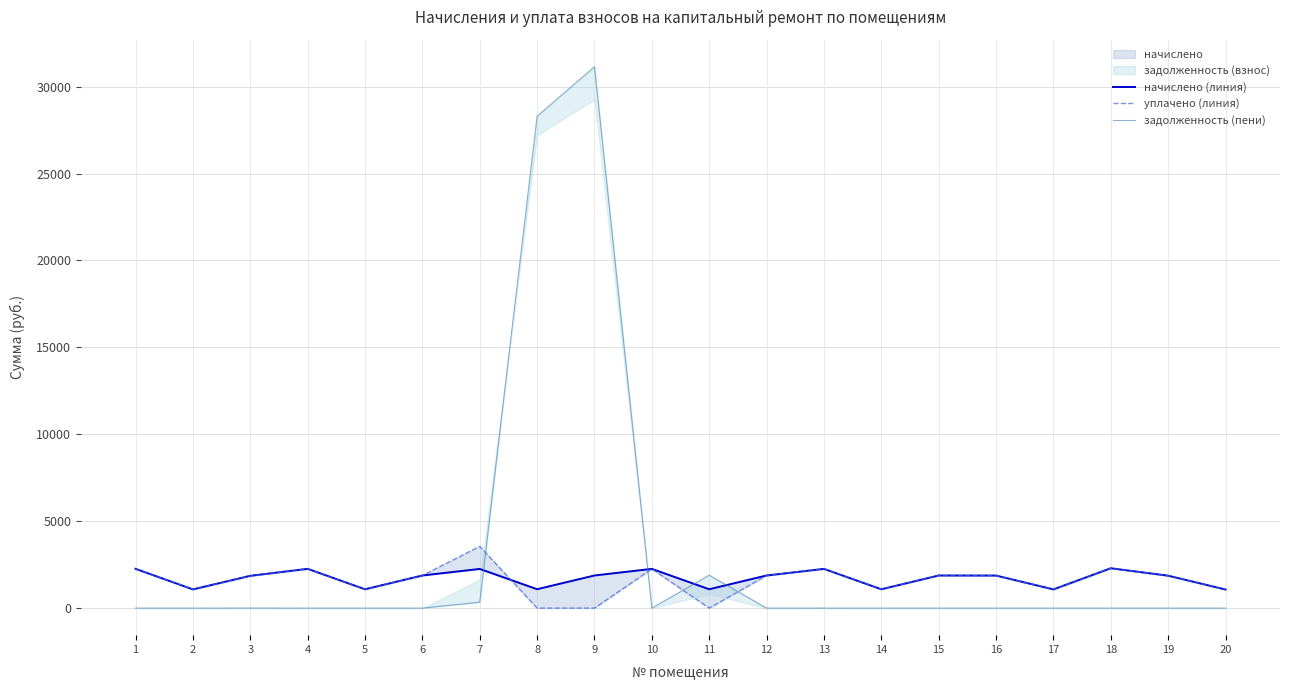

Which series has the largest range (max minus min)?

задолженность (пени)